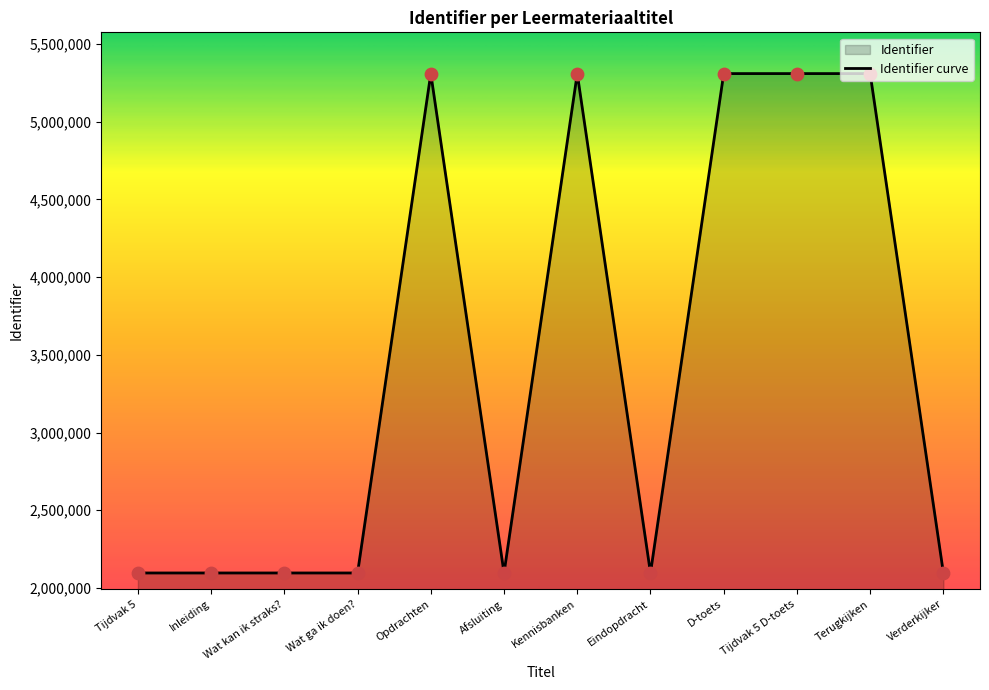

What is the change in value from Tijdvak 5 to Eindopdracht?

+25